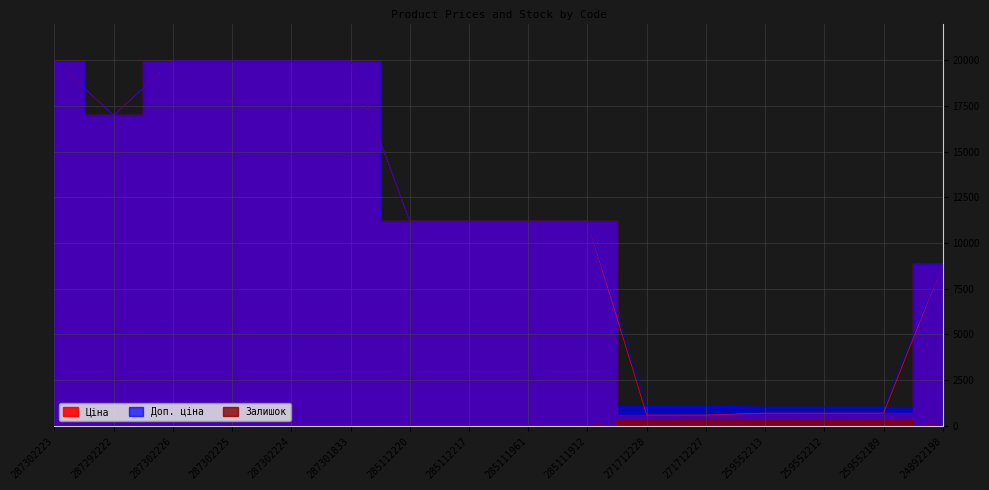

How many interior local peaks does the Залишок series have?

3